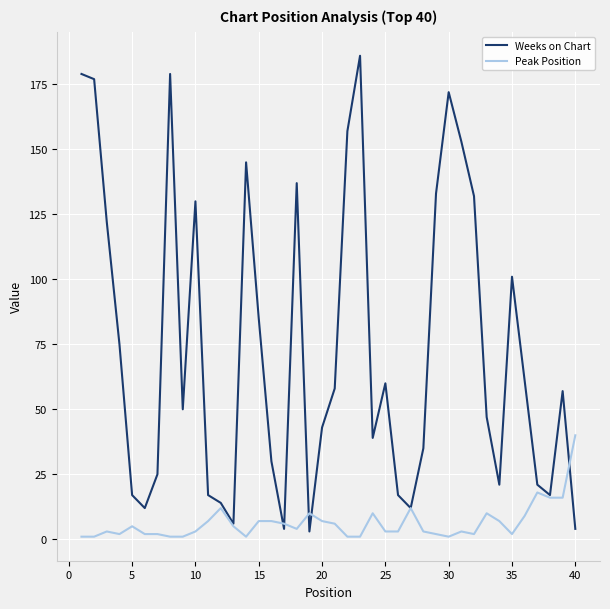

How many values in the Peak Position series are below 4?

20